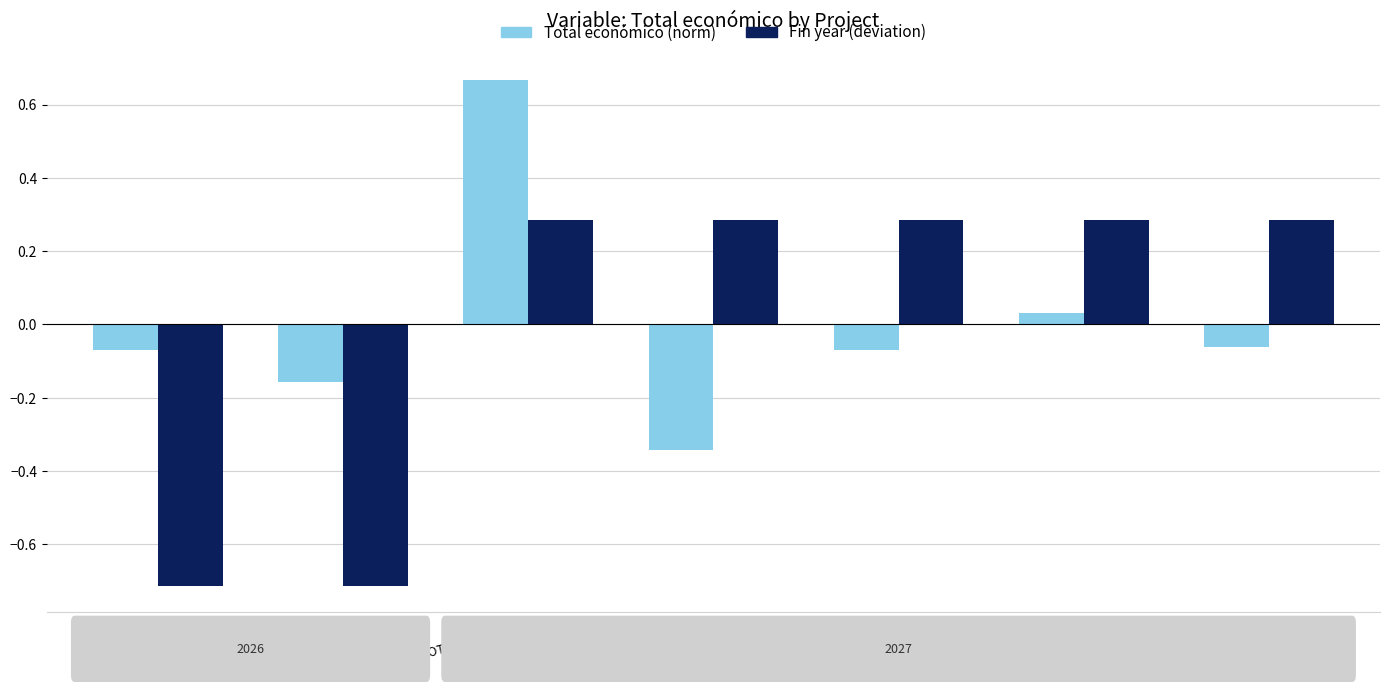

What is the difference between the second highest and second lowest values in the Total económico (norm) series?

0.2